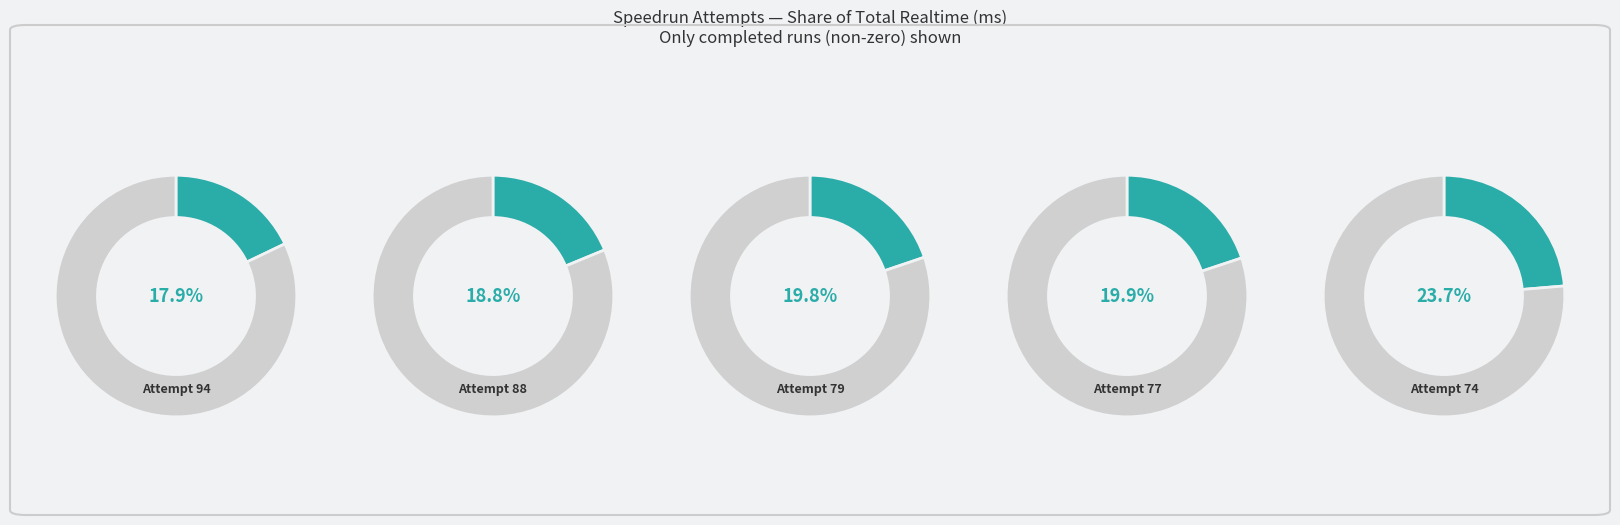

Does Attempt 74 represent more than half of the total?

No